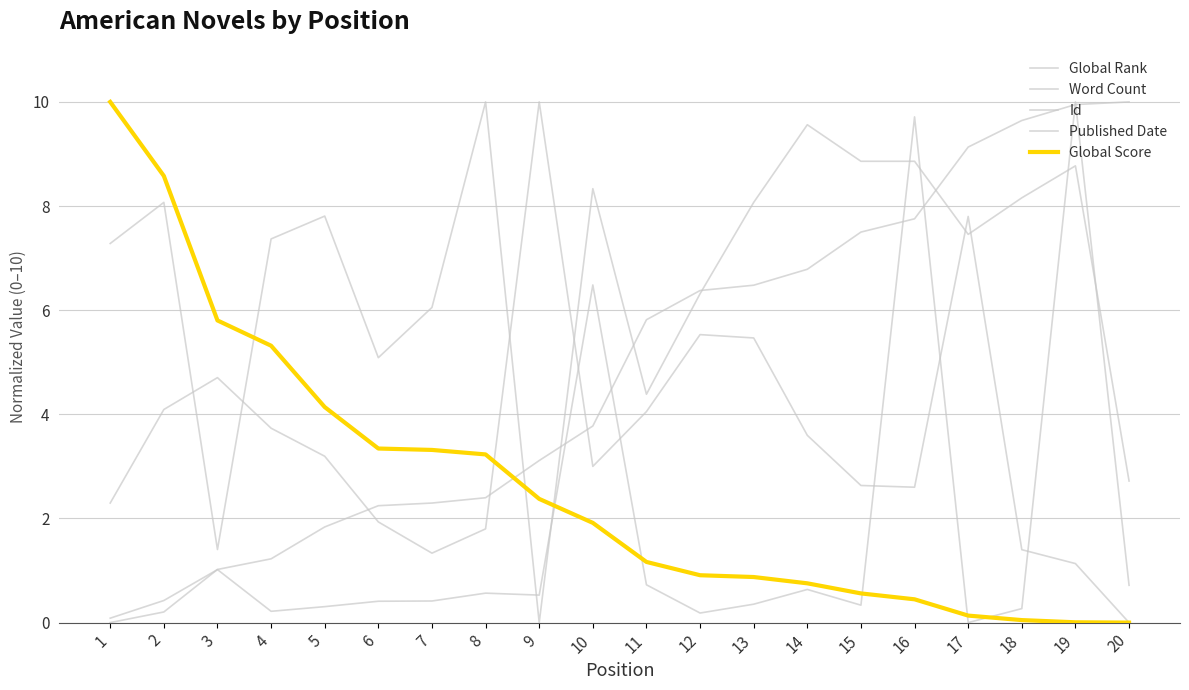

How many lines are shown in the chart?

5